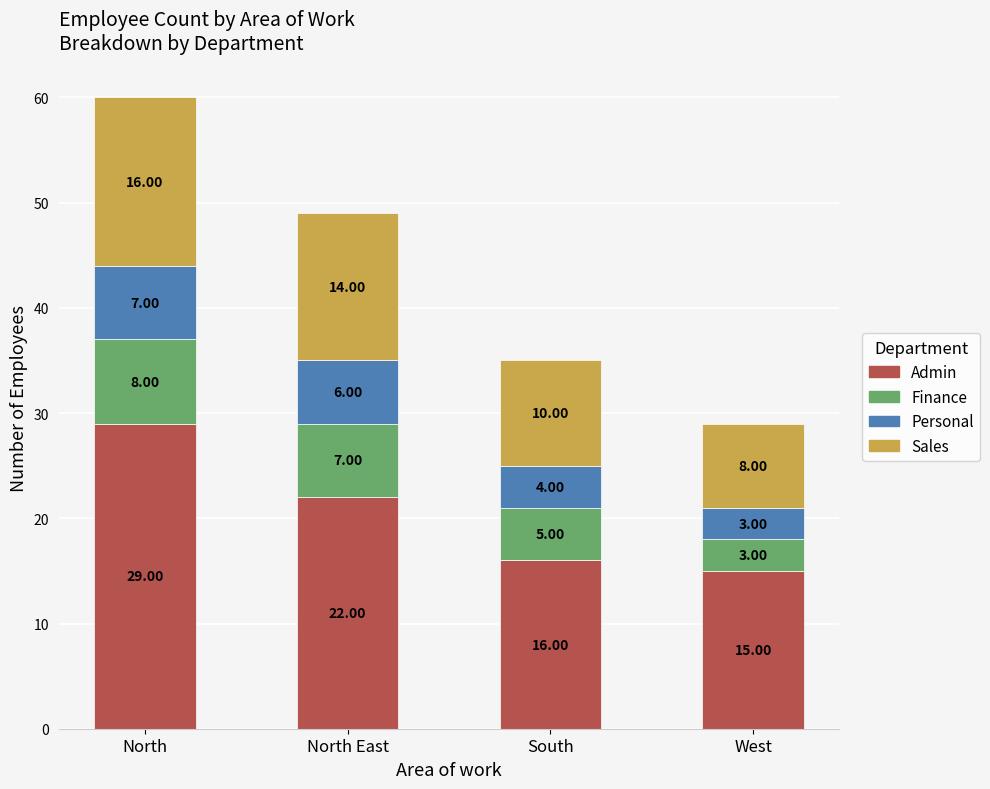

What are all the series names shown in the legend?

Admin, Finance, Personal, Sales